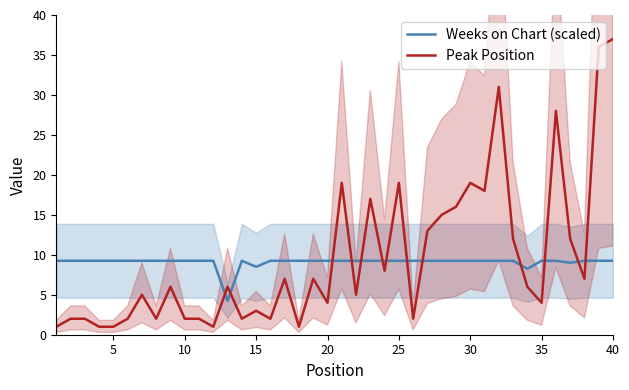

At how many categories does at least one series exceed 12?

12